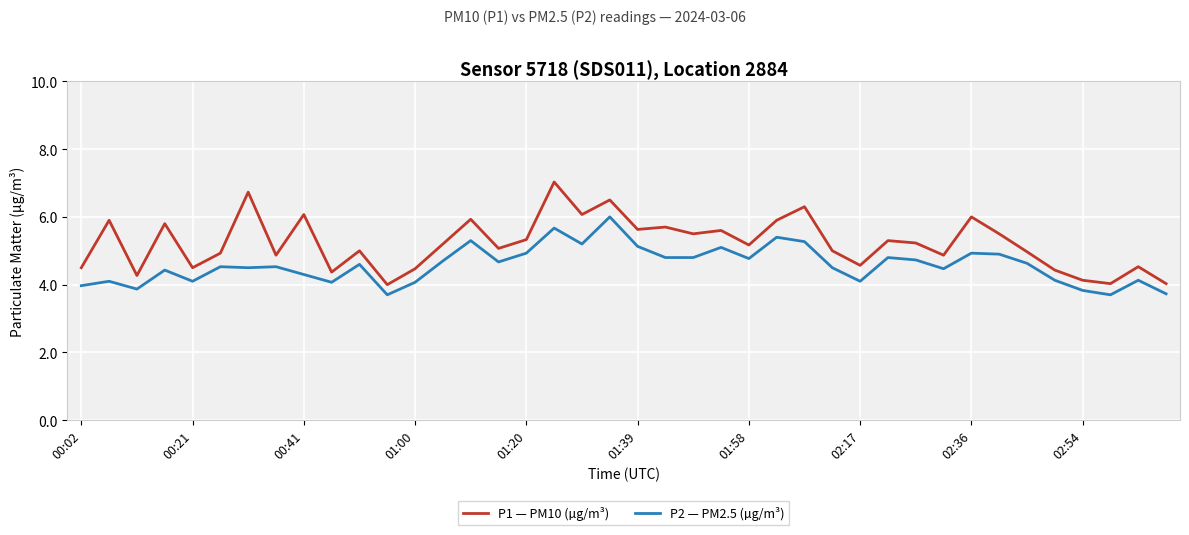

Which series has the widest spread of values?

P1 — PM10 (µg/m³)